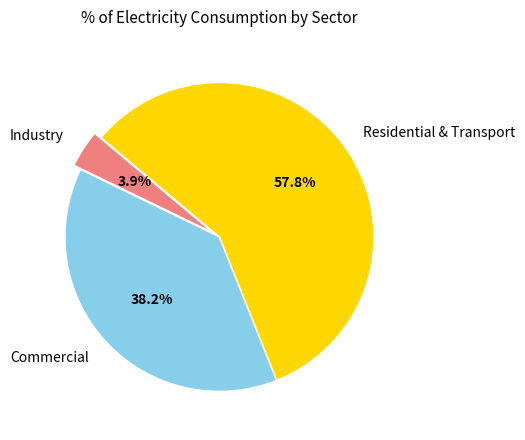

Approximately how many times larger is the value at Commercial compared to Residential & Transport?

0.7